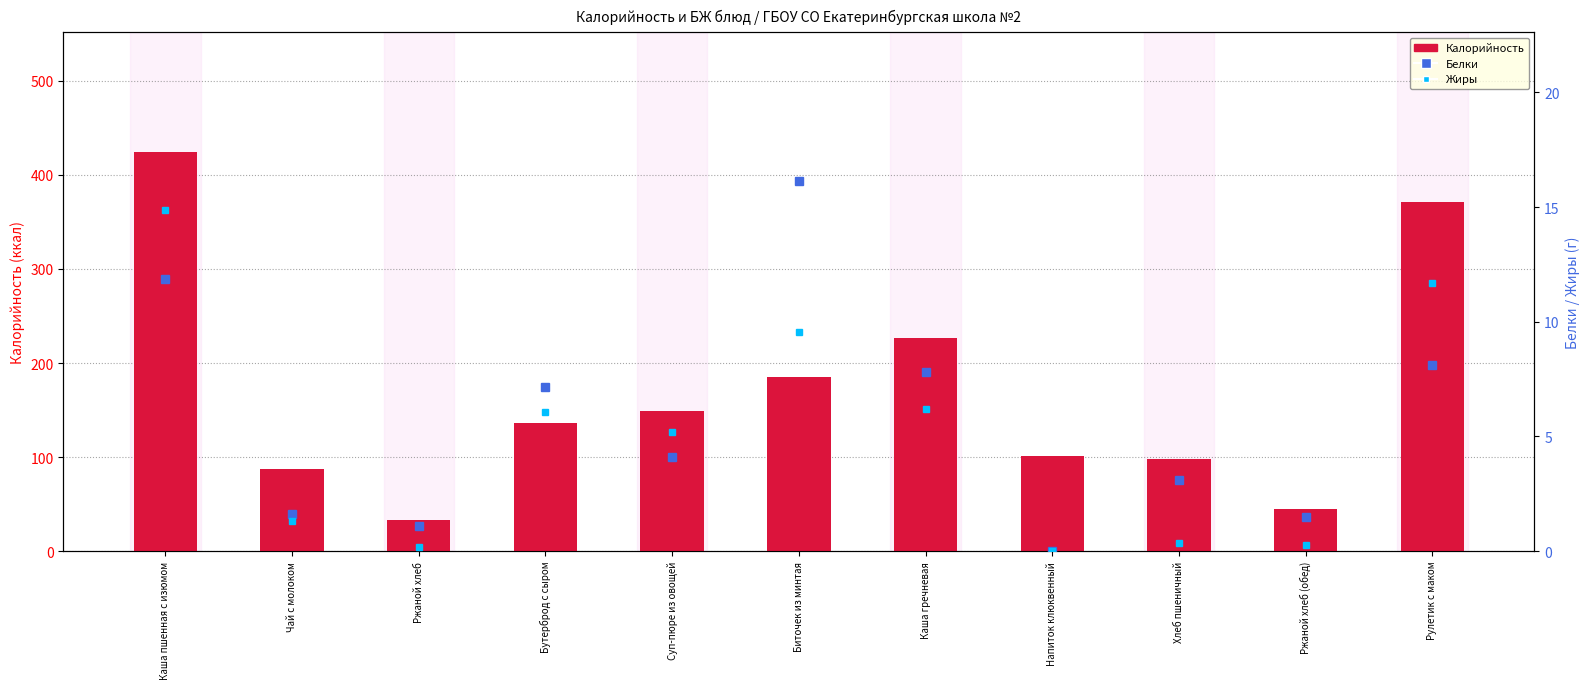

Between Каша пшенная с изюмом and Ржаной хлеб (обед), which is larger?

Каша пшенная с изюмом